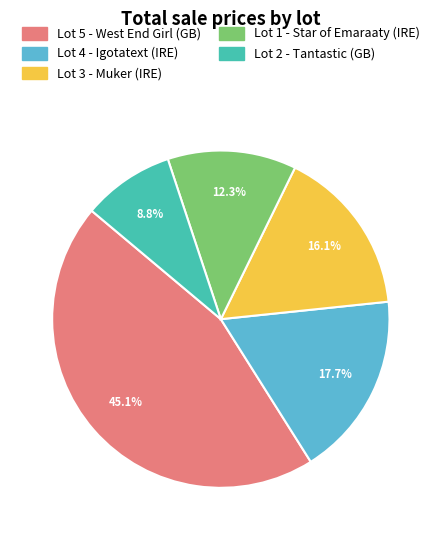

Which has a higher value, Lot 1 - Star of Emaraaty (IRE) or Lot 2 - Tantastic (GB)?

Lot 1 - Star of Emaraaty (IRE)